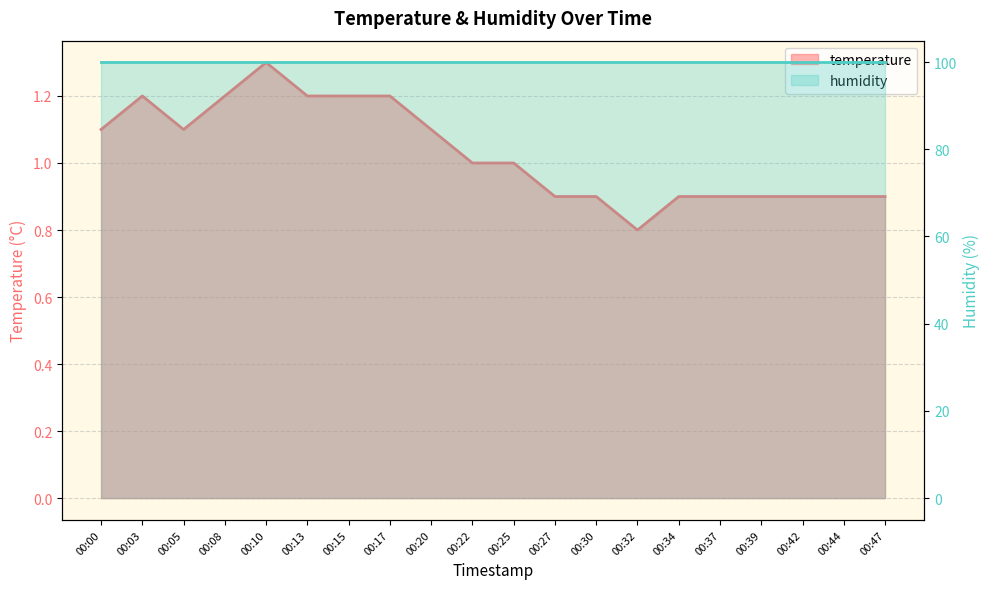

Which category has the highest value across all series?

00:10